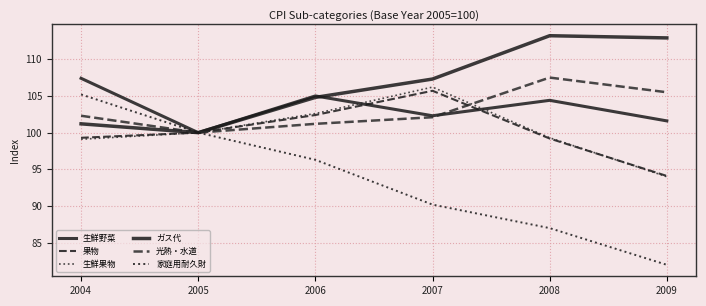

Does the chart display data point markers on the line(s)?

No